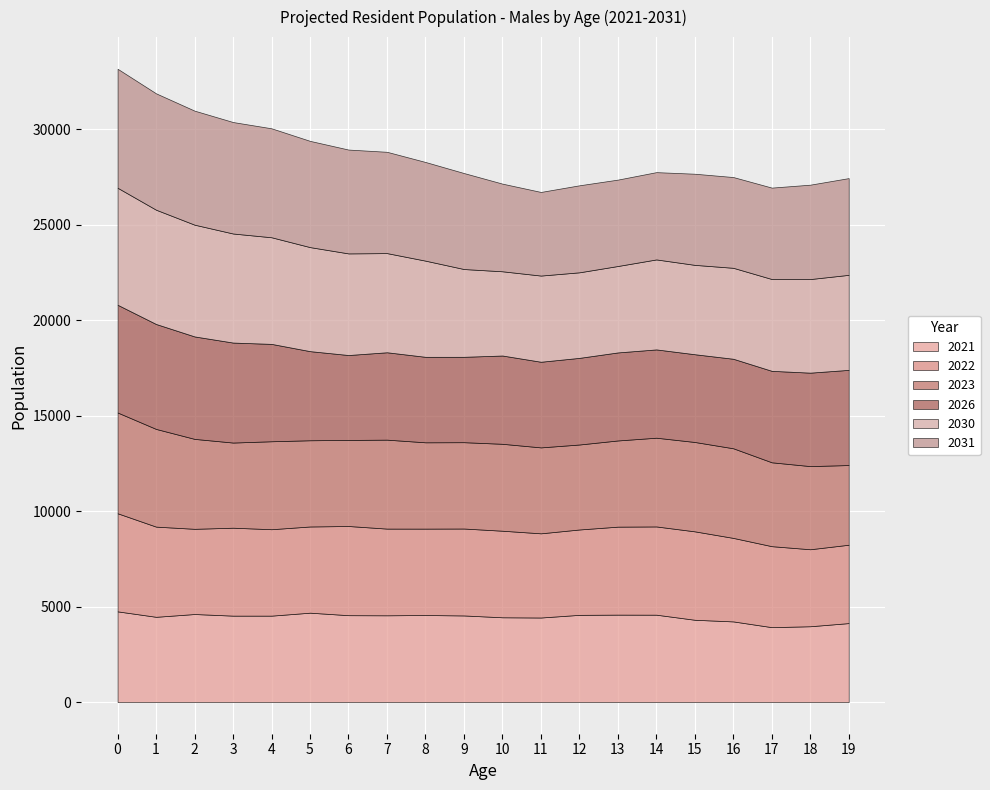

Between 3 and 18, which series saw the biggest shift?

2031